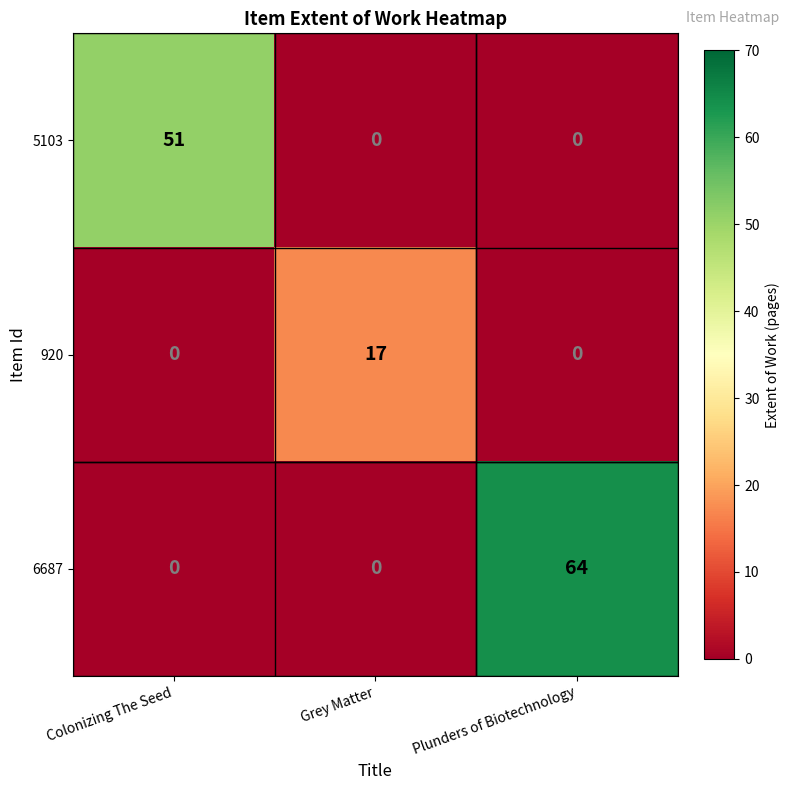

The value of 6687 at Plunders of Biotechnology is 40. True or false?

False